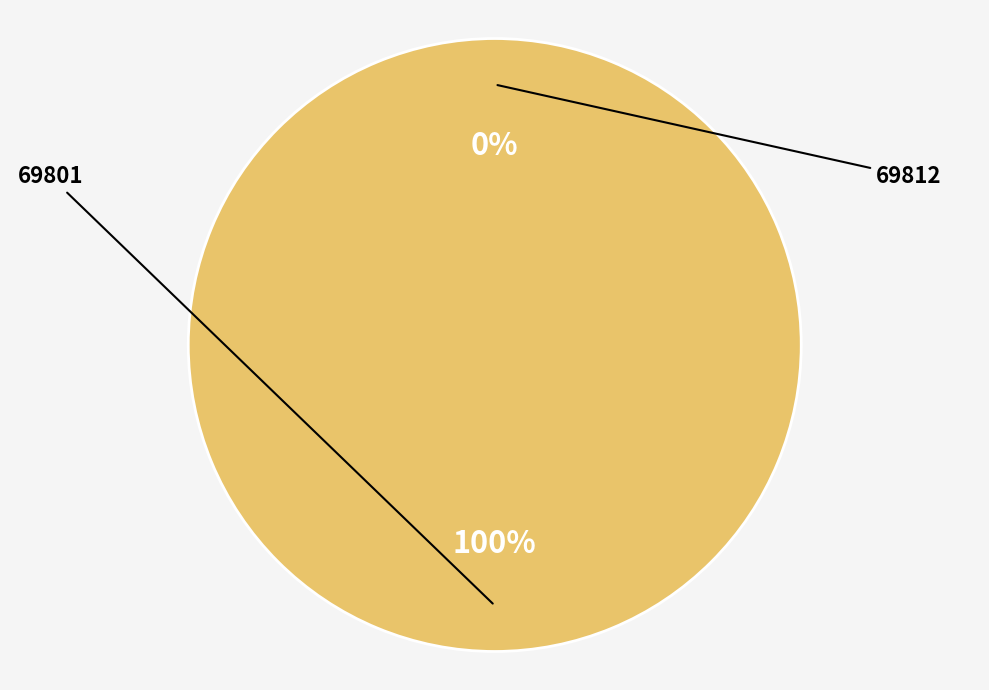

To the nearest percent, what is the average slice percentage?

50%